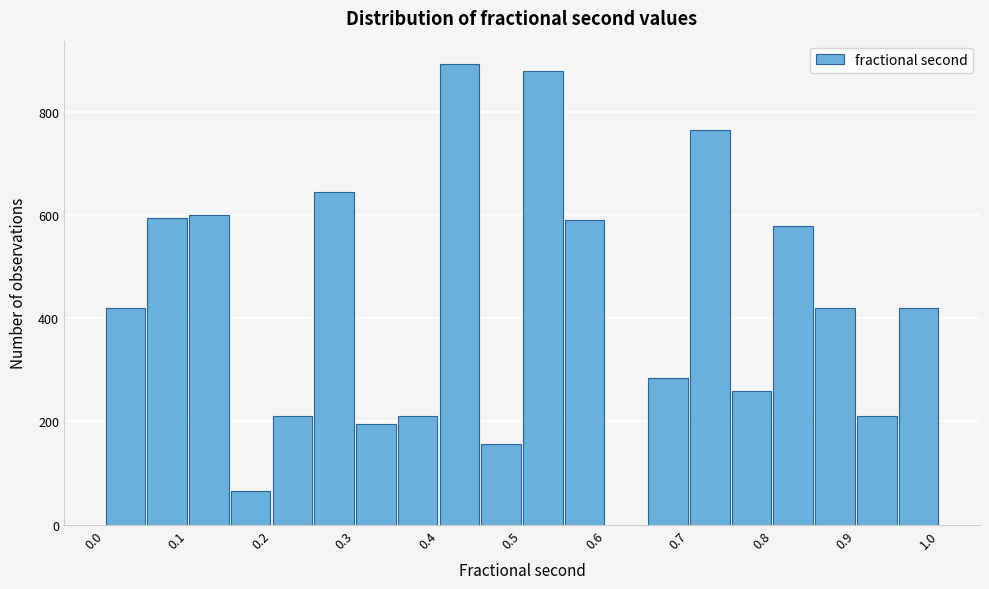

Reading left to right, transcribe this chart: for each bar, give the range it covers on the x-axis and its height. The values are not printed on the chart, so give them approximately, as read against the axis.

0.00 to 0.05: 420
0.05 to 0.10: 600
0.10 to 0.15: 600
0.15 to 0.20: 60
0.20 to 0.25: 220
0.25 to 0.30: 640
0.30 to 0.35: 200
0.35 to 0.40: 220
0.40 to 0.45: 900
0.45 to 0.50: 160
0.50 to 0.55: 880
0.55 to 0.60: 600
0.60 to 0.65: 0
0.65 to 0.70: 280
0.70 to 0.75: 760
0.75 to 0.80: 260
0.80 to 0.85: 580
0.85 to 0.90: 420
0.90 to 0.95: 220
0.95 to 1.00: 420